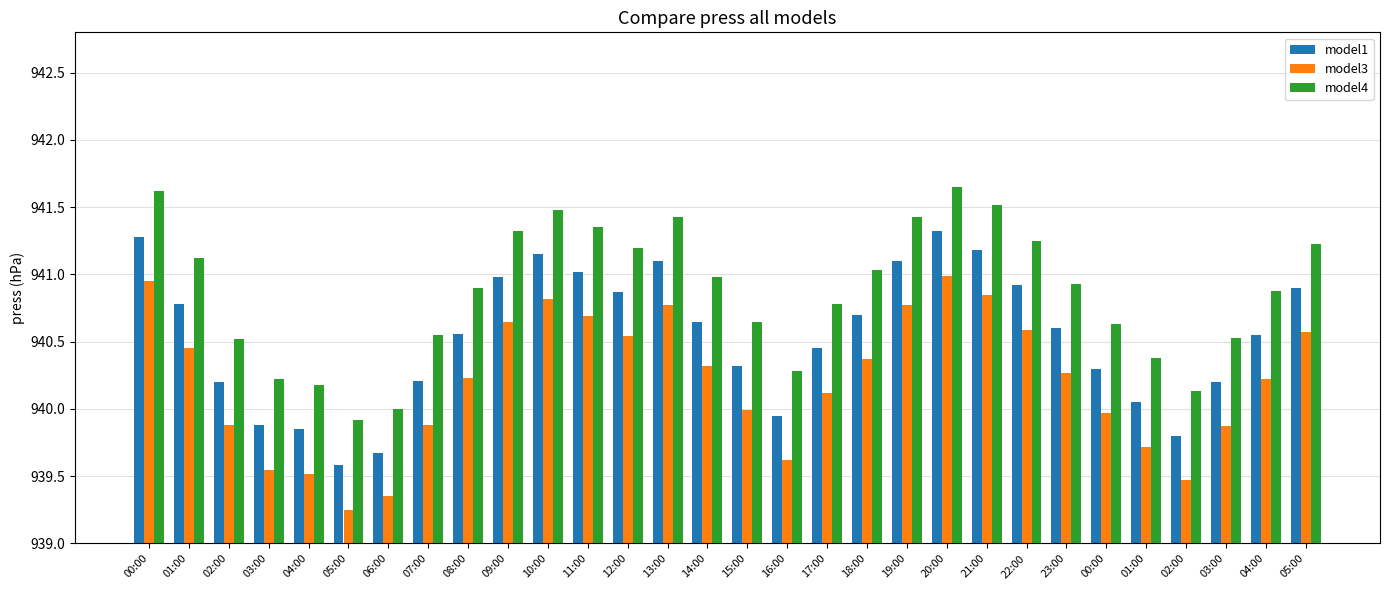

Does the chart contain any negative values?

No